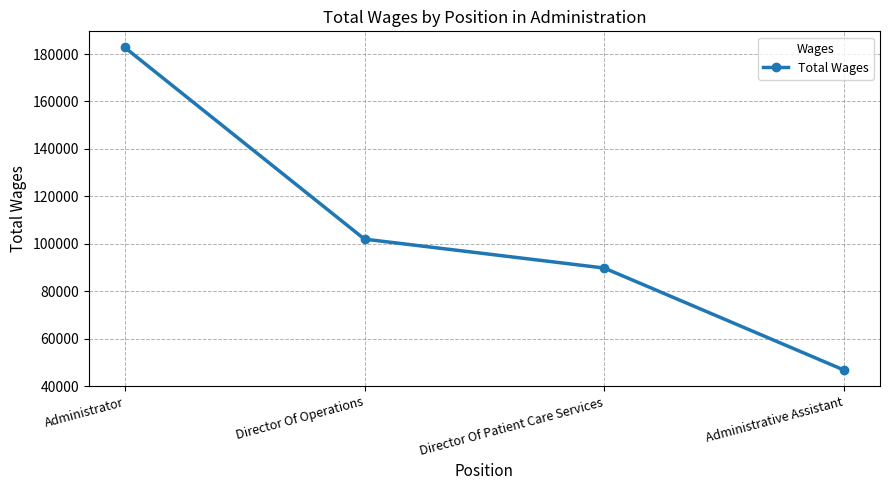

What is the greatest value displayed?

182769